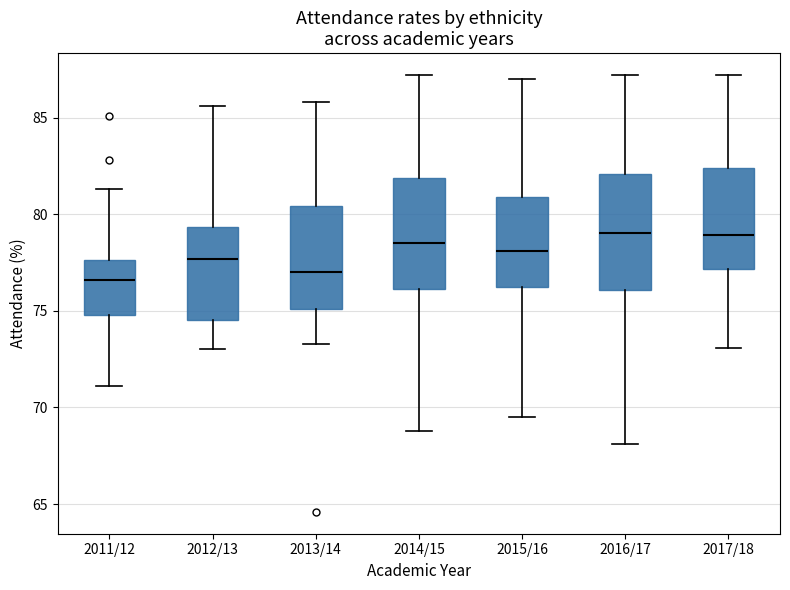

Reading left to right, read every box against the y-axis: the position of its median line, the range the box covers, and the ends of its whiskers. The values are not printed on the chart, so give them approximately, as read against the axis.

2011/12: median 76.5, box 75.0 to 77.5, whiskers 71.0 to 81.5
2012/13: median 77.5, box 74.5 to 79.5, whiskers 73.0 to 85.5
2013/14: median 77.0, box 75.0 to 80.5, whiskers 73.5 to 86.0
2014/15: median 78.5, box 76.0 to 82.0, whiskers 69.0 to 87.0
2015/16: median 78.0, box 76.5 to 81.0, whiskers 69.5 to 87.0
2016/17: median 79.0, box 76.0 to 82.0, whiskers 68.0 to 87.0
2017/18: median 79.0, box 77.0 to 82.5, whiskers 73.0 to 87.0